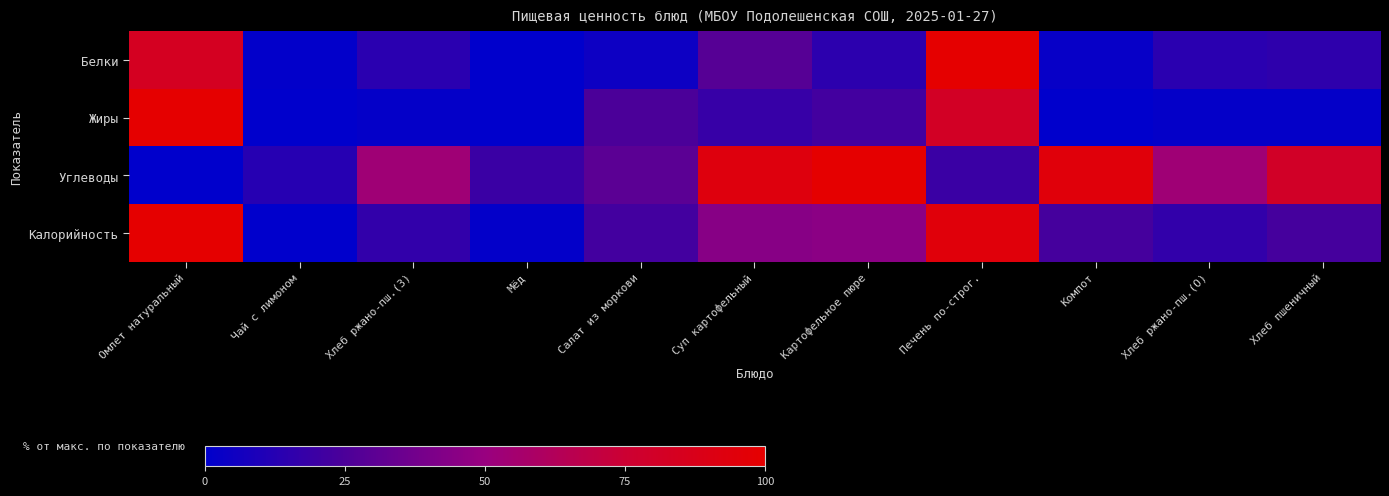

What is the difference between the highest and lowest values at Картофельное пюре?

85.5